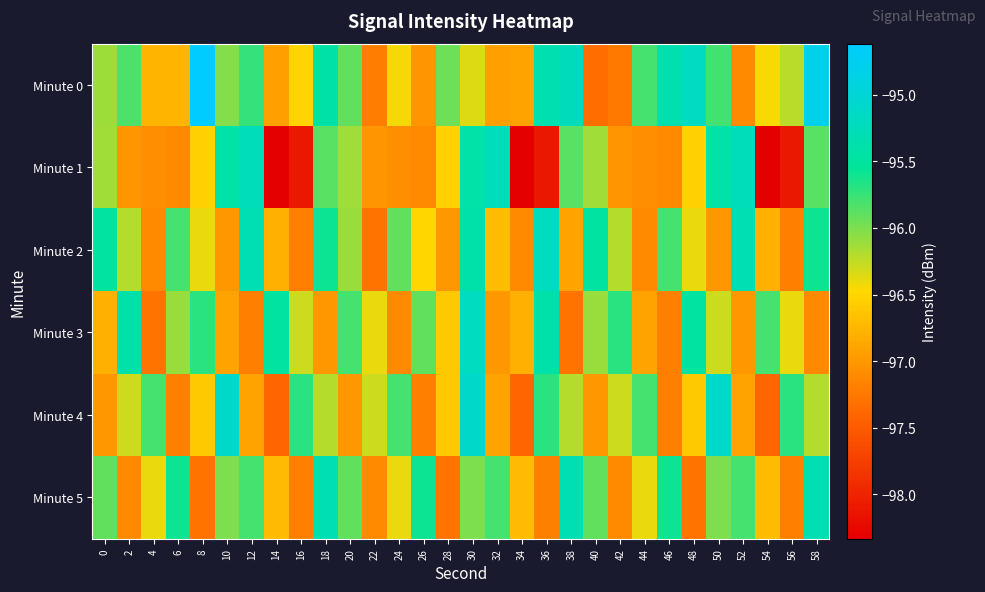

Which has a higher value, 0 or 18?

18